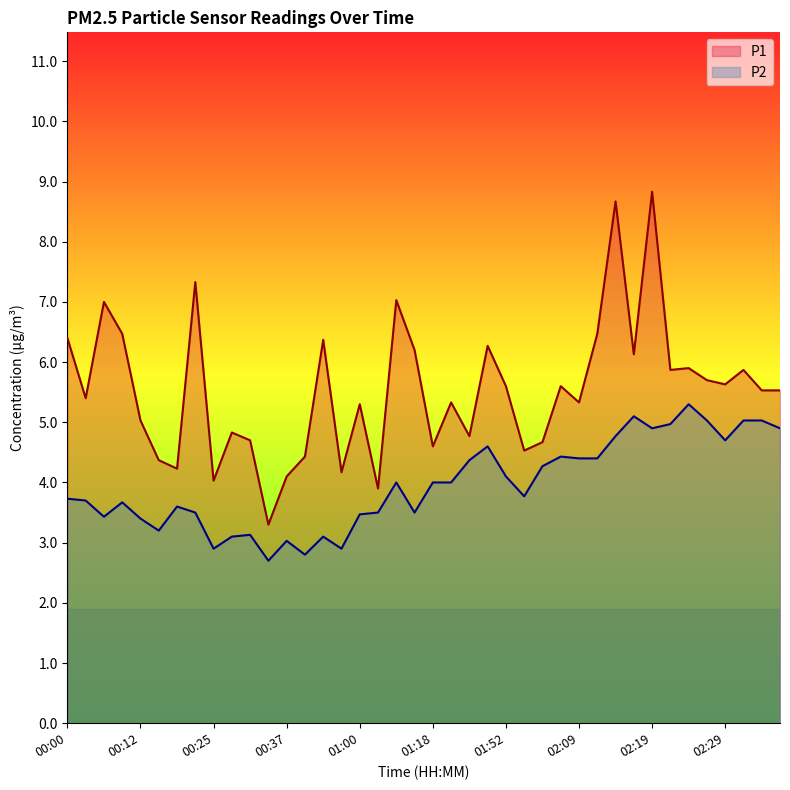

What is the label of the 29th point from the right?

00:35